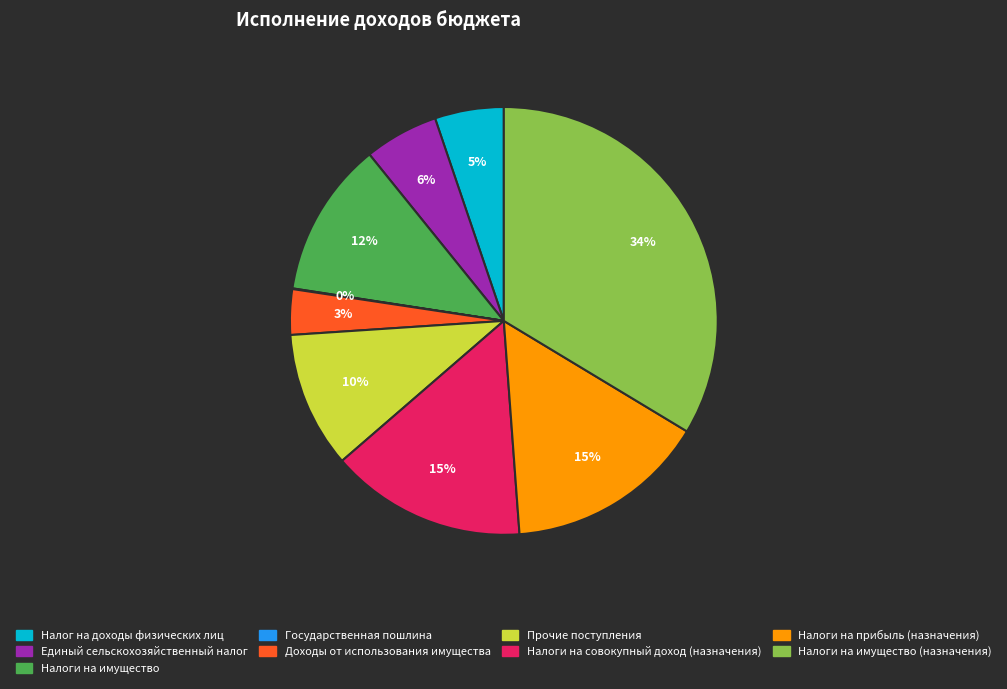

Does any single category account for the majority?

No